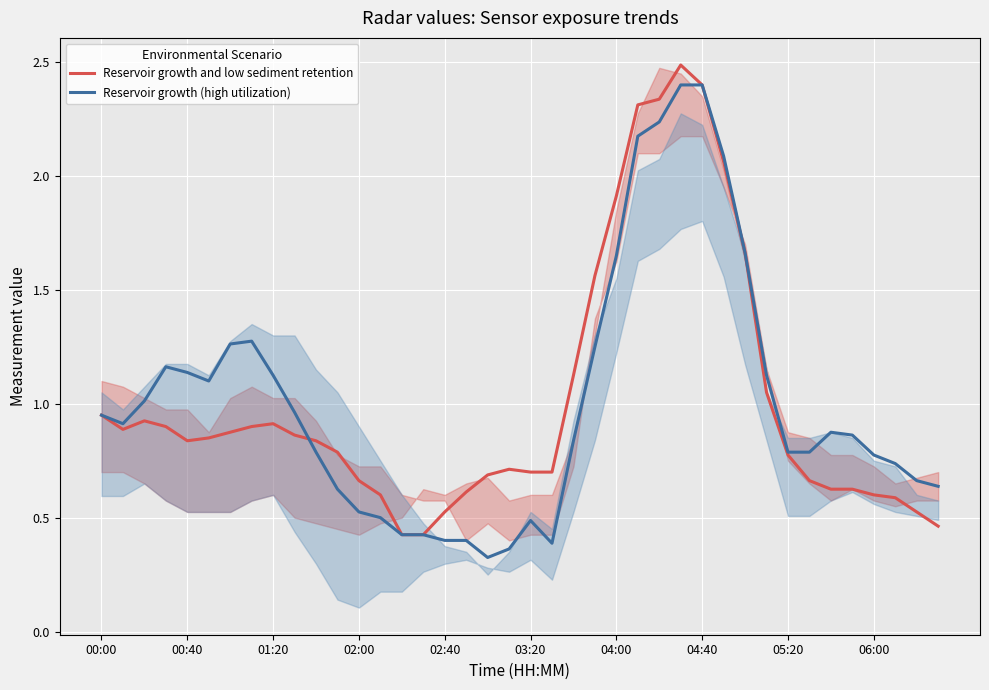

Rank the series by their average value, from lowest to highest.

Reservoir growth and low sediment retention, Reservoir growth (high utilization)